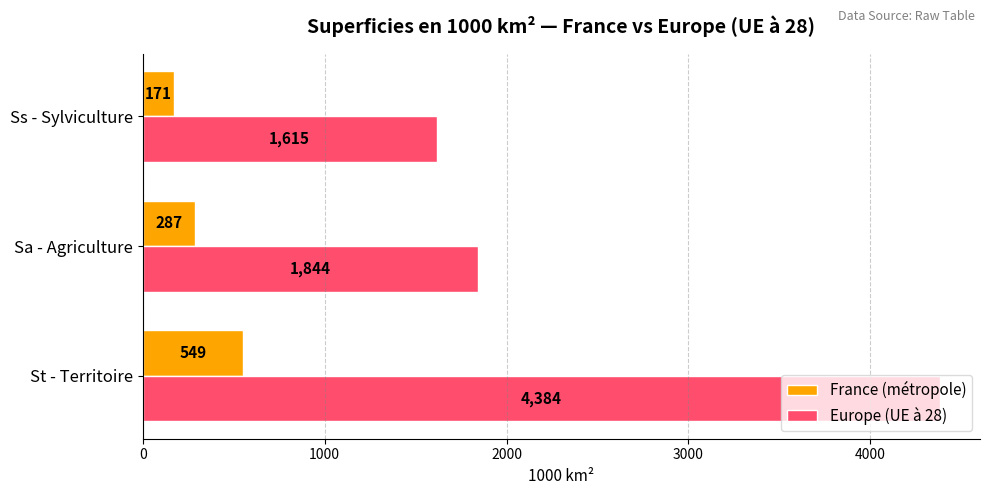

What is the difference between the maximum and minimum values in the France (métropole) series?

378